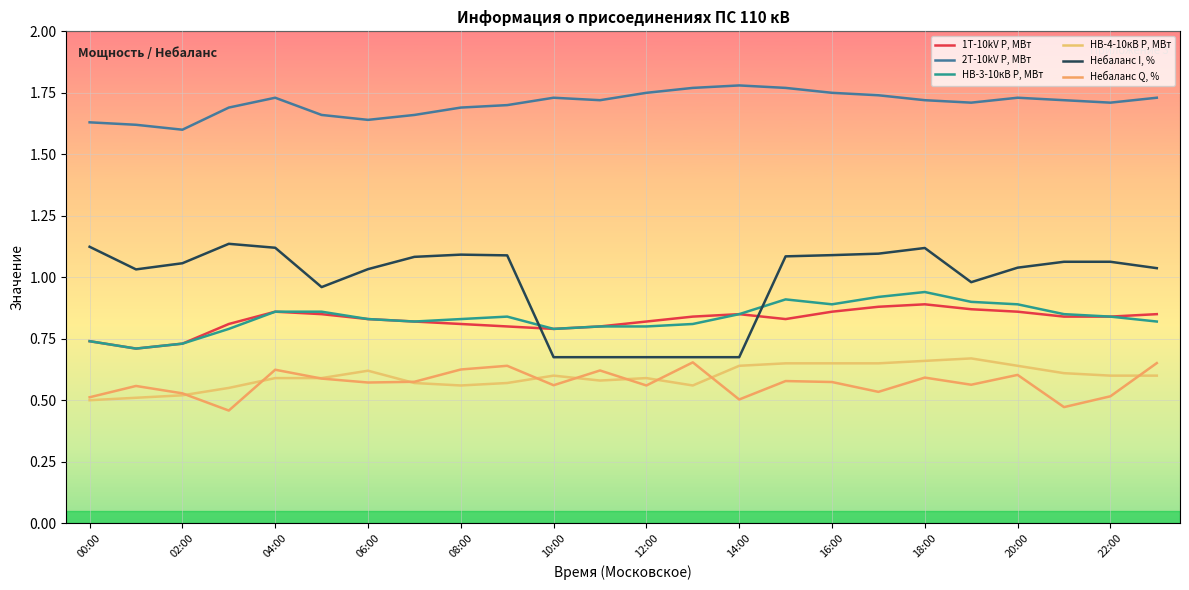

Does the chart have visible grid lines?

Yes